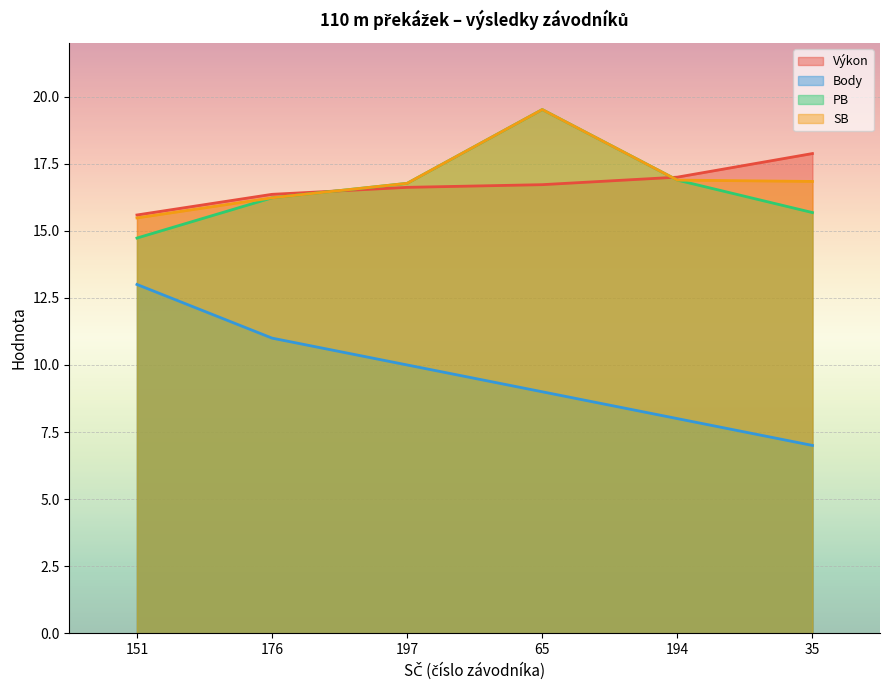

True or false: Body and Výkon cross at least once.

False